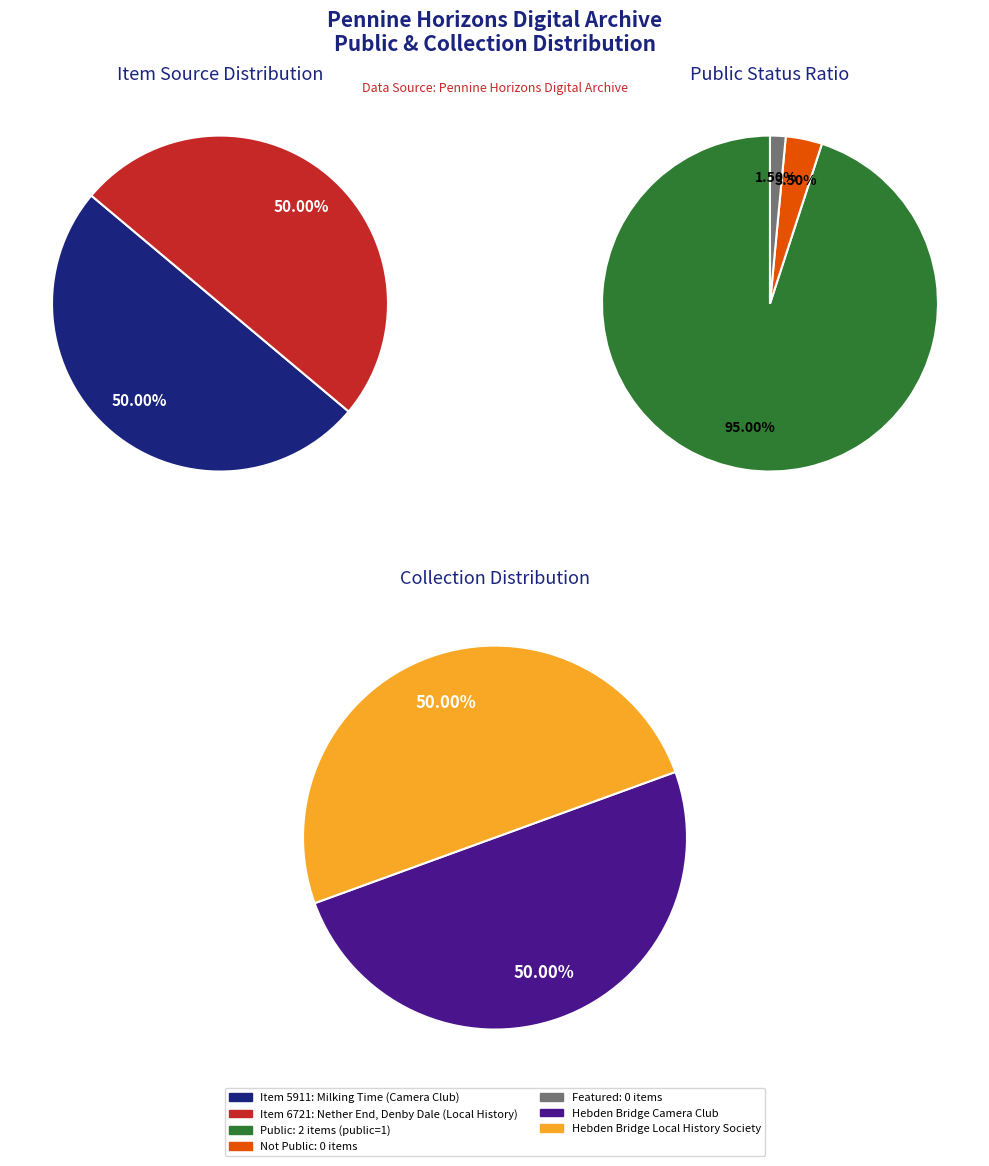

What portion of the pie excludes 5911?

50.0%